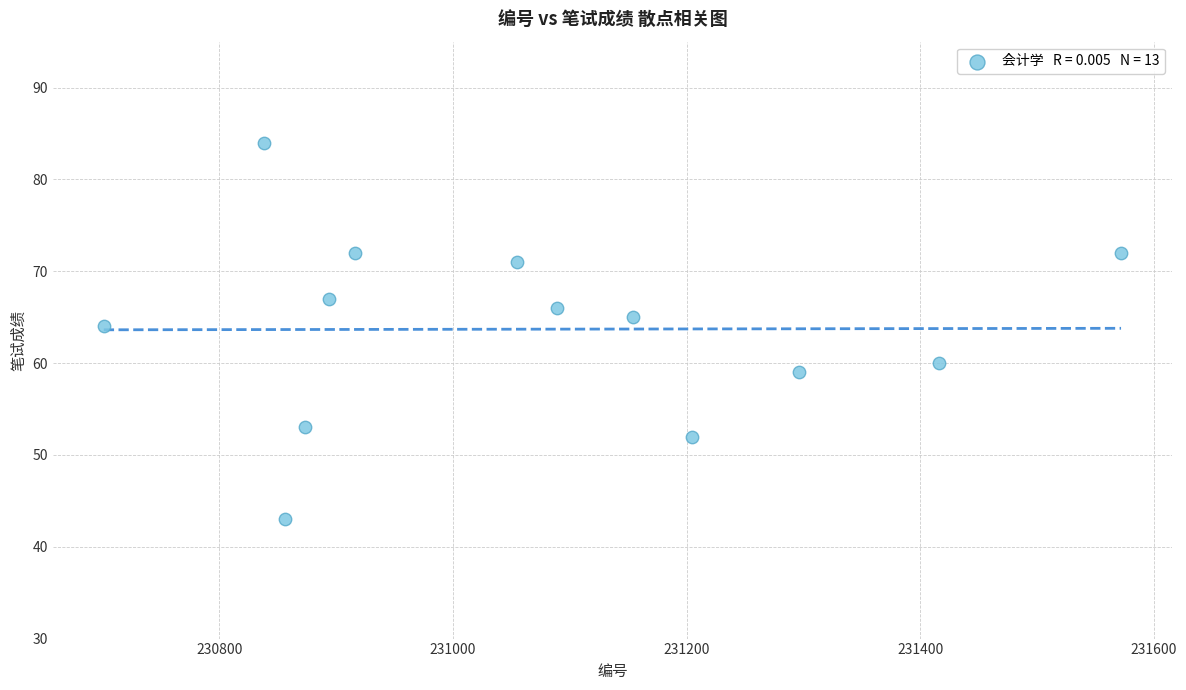

What is the range of Y values (max minus min)?

41